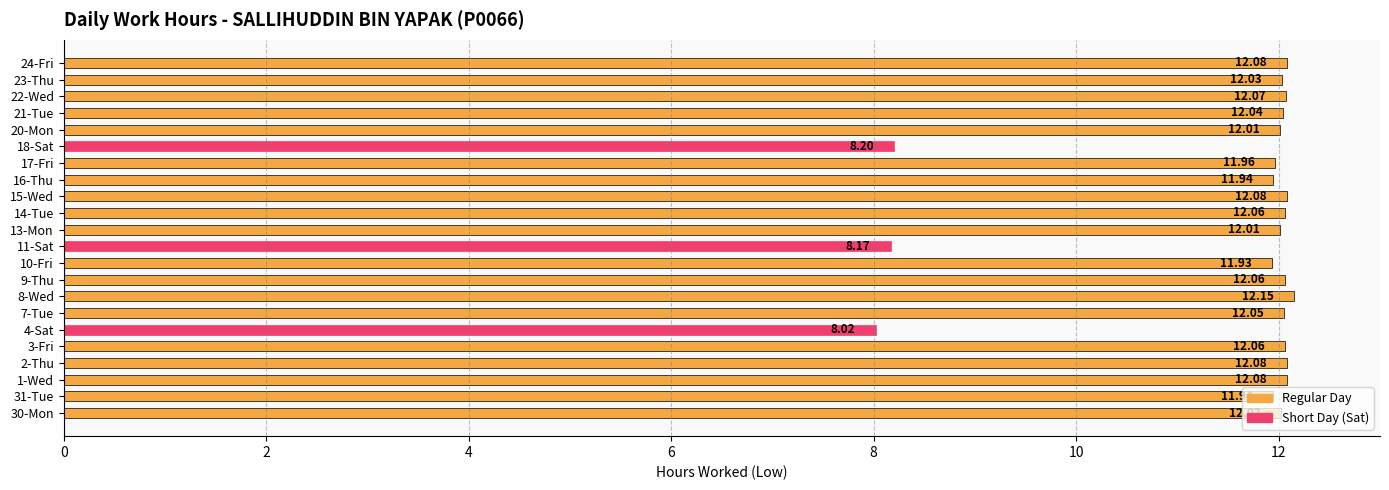

Approximately how many times larger is the value at 3-Fri compared to 2-Thu?

1.0